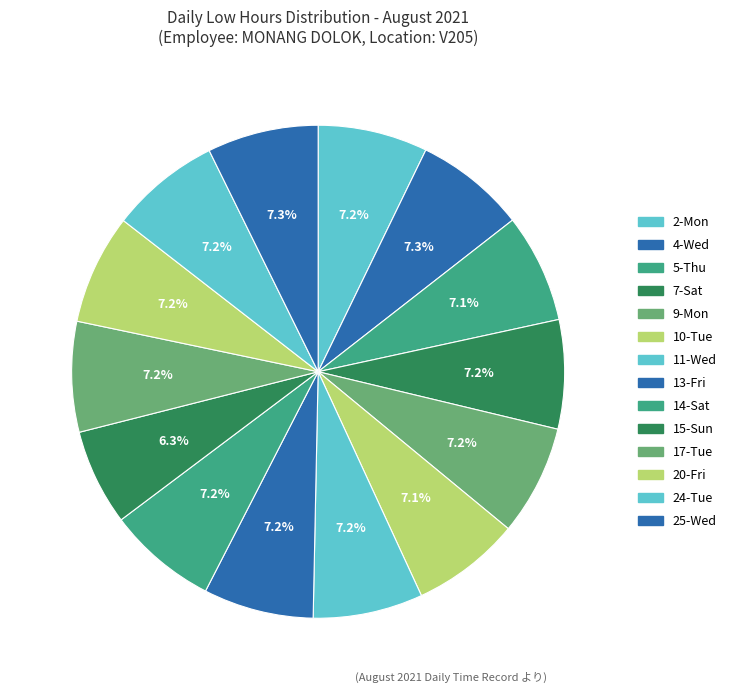

What is the smallest slice in the pie chart?

15-Sun